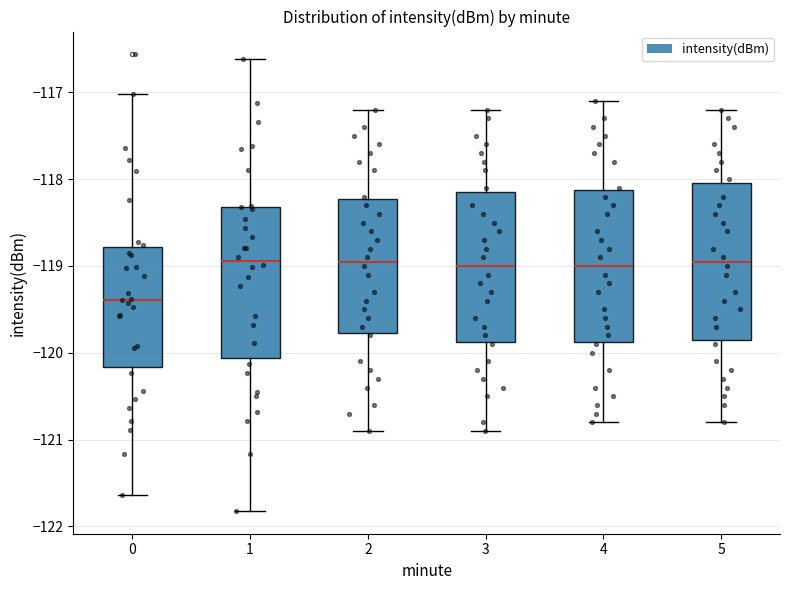

Which box's median line is the lowest?

0